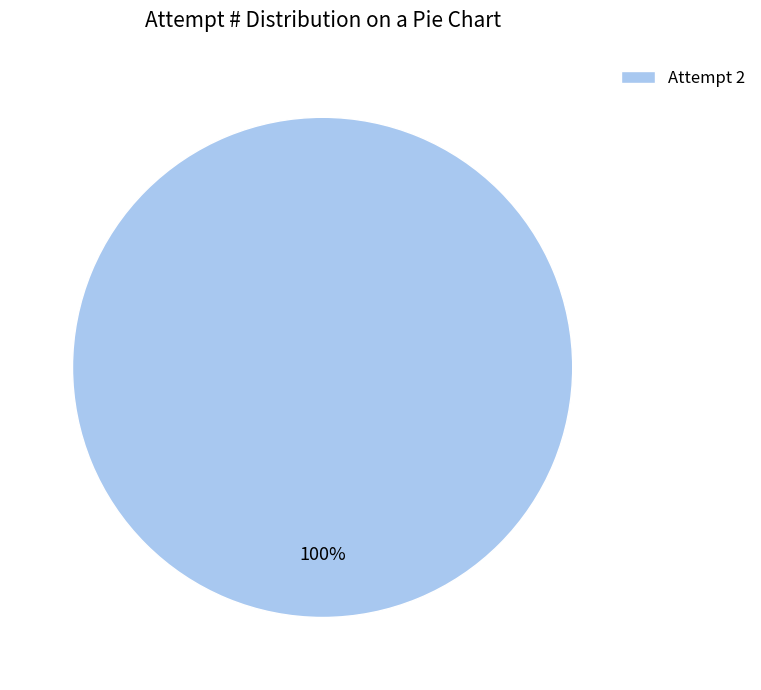

True or false: Attempt 2 accounts for 87% of the total.

False